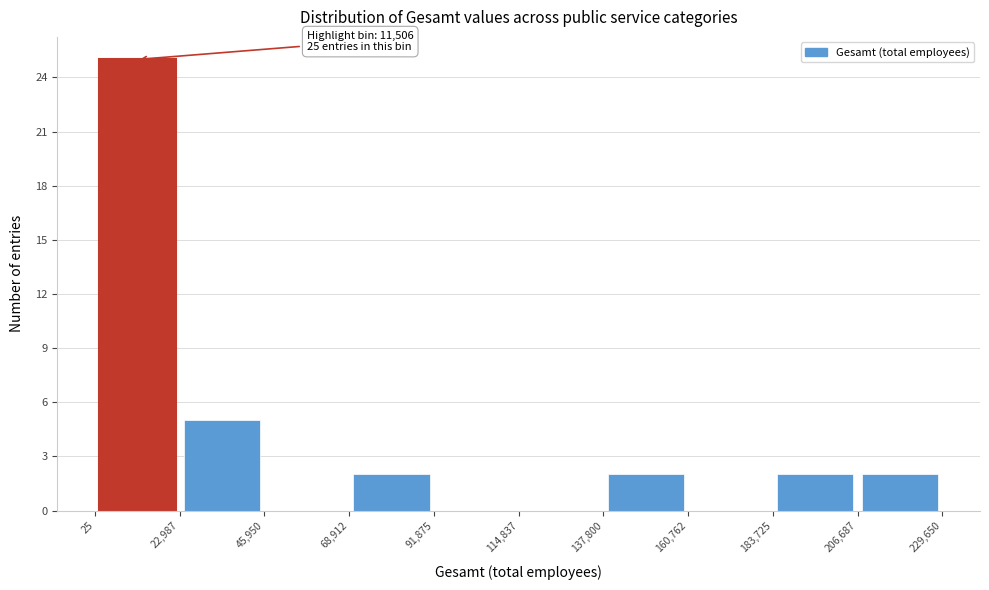

Which range on the x-axis has the tallest bar?

25 to 22,987